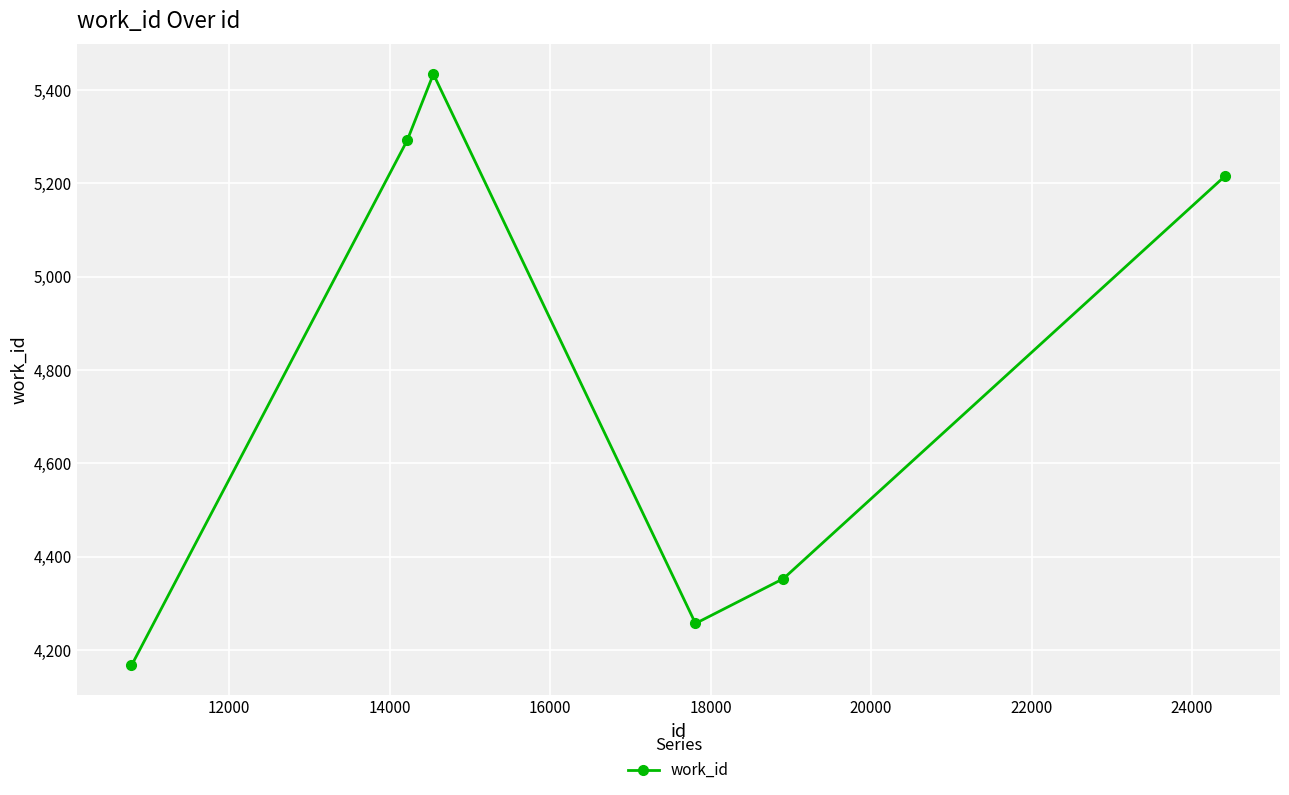

What is the greatest value displayed?

5434